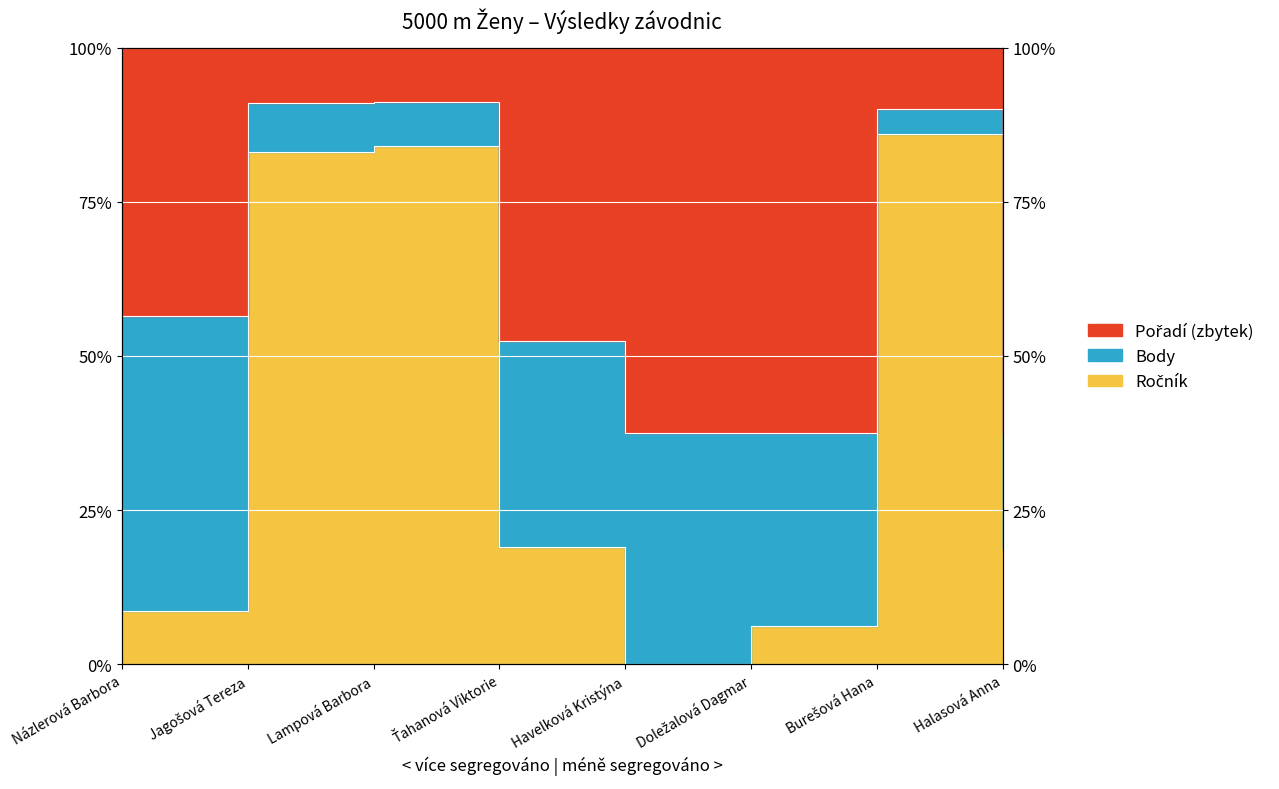

True or false: there are more than 2 points higher than both neighbors.

False